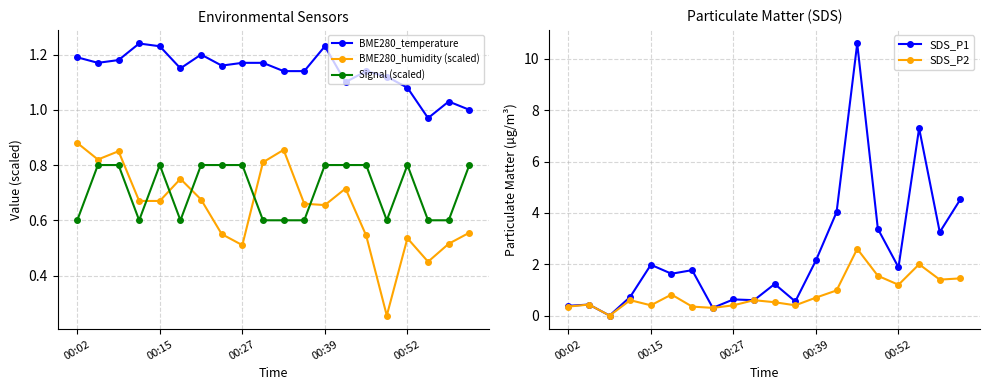

True or false: BME280_humidity (scaled) has more than 2 interior local peaks.

True